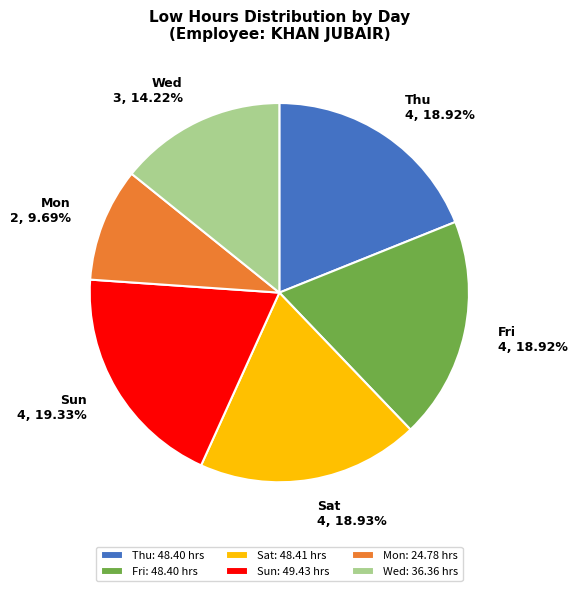

Which category has the smallest portion of the pie?

Mon: 24.78 hrs